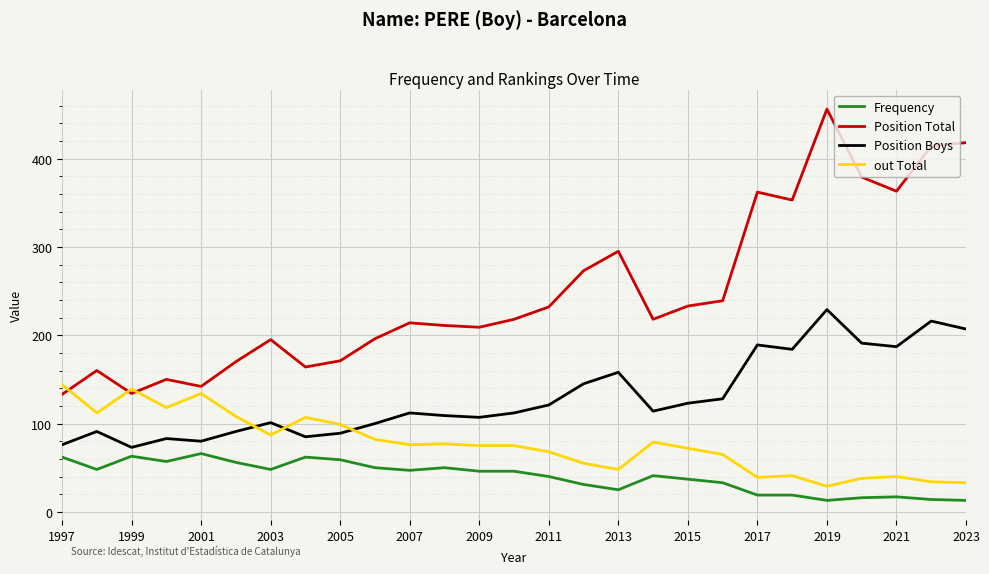

What is the minimum value shown in the chart?

13